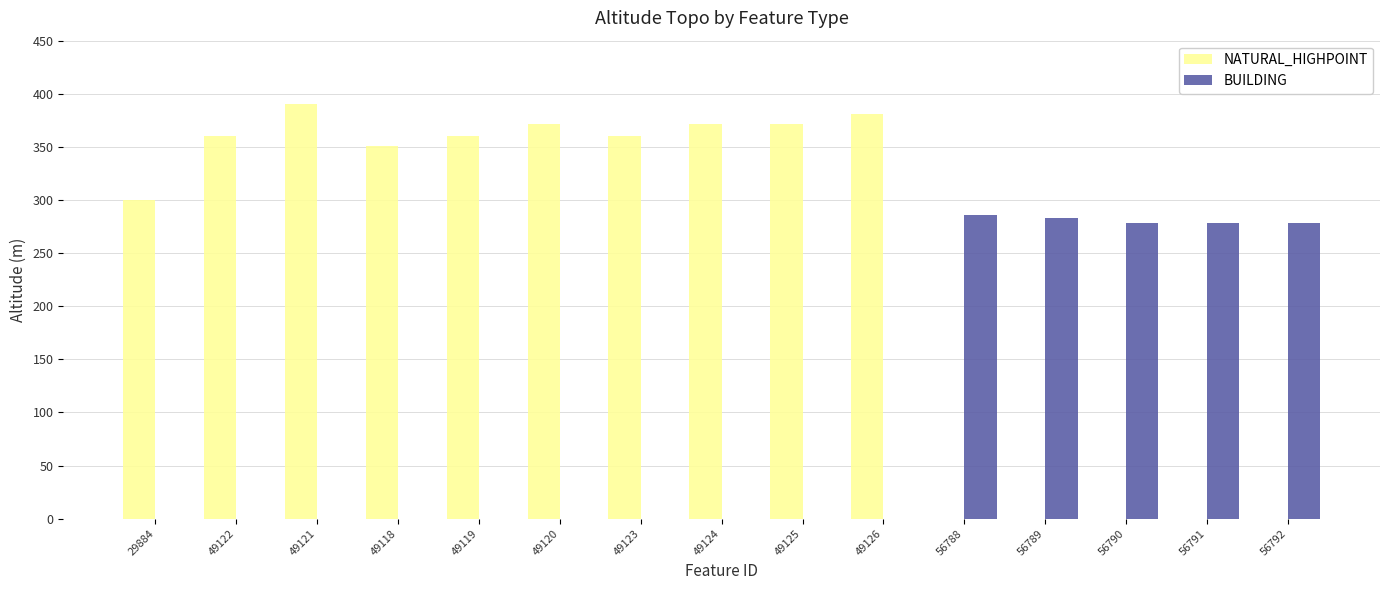

The BUILDING series shows 406.6 at 56788. True or false?

False